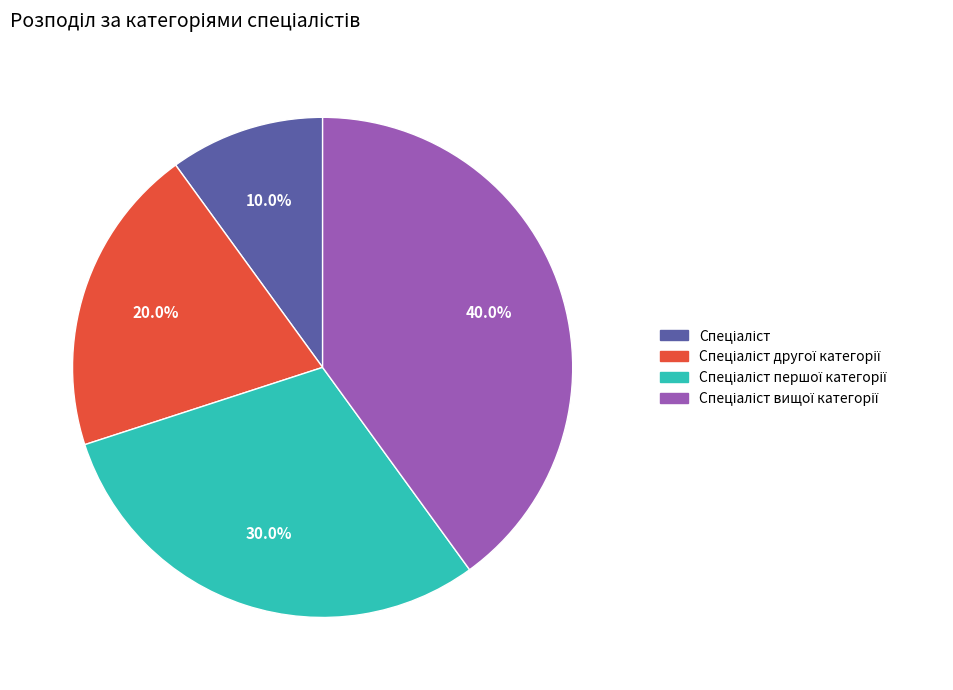

Is there any slice that represents more than half of the pie?

No